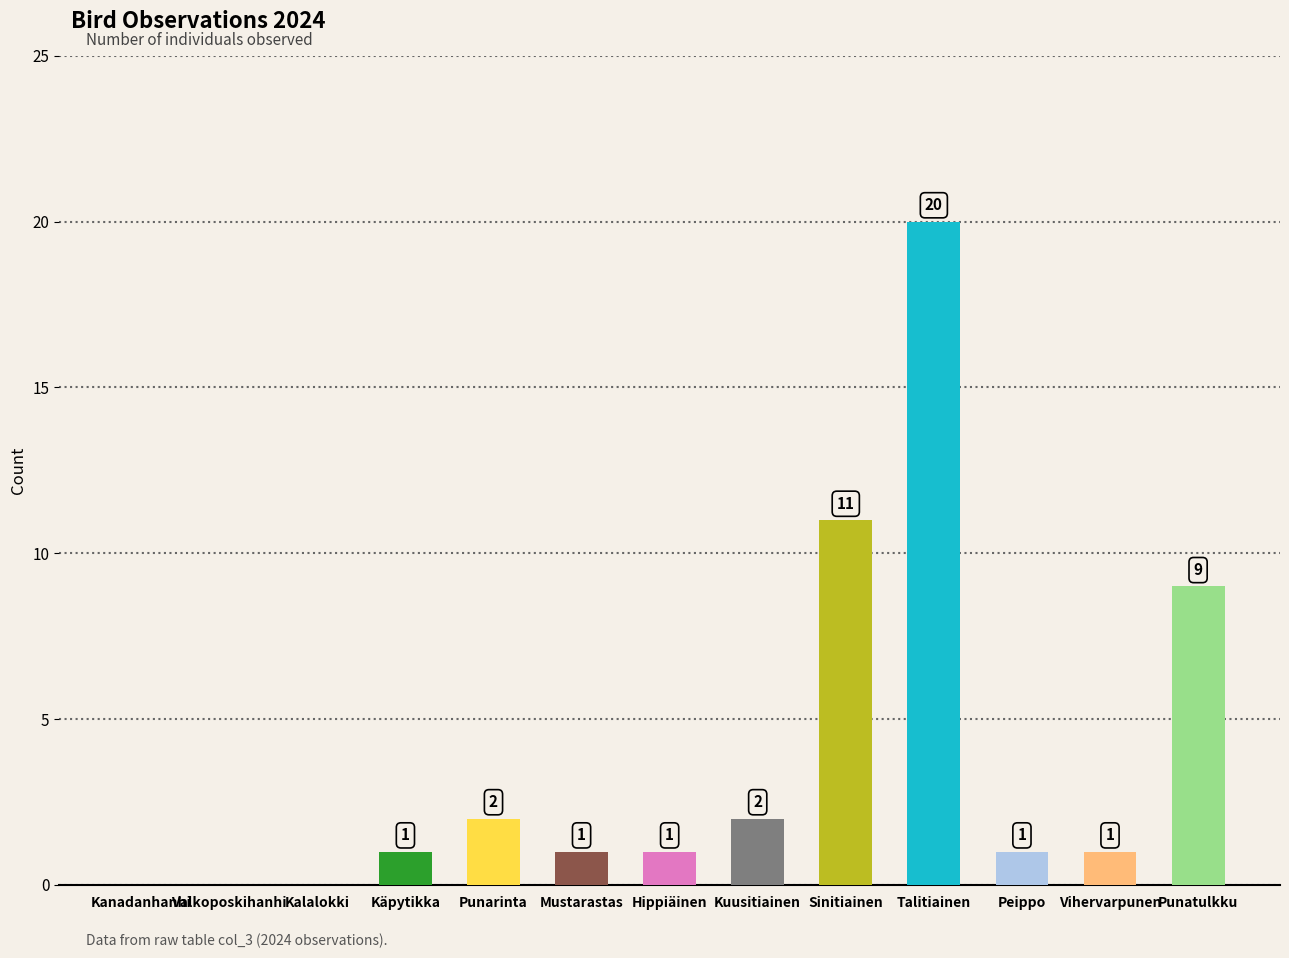

The value at Talitiainen is 32. True or false?

False